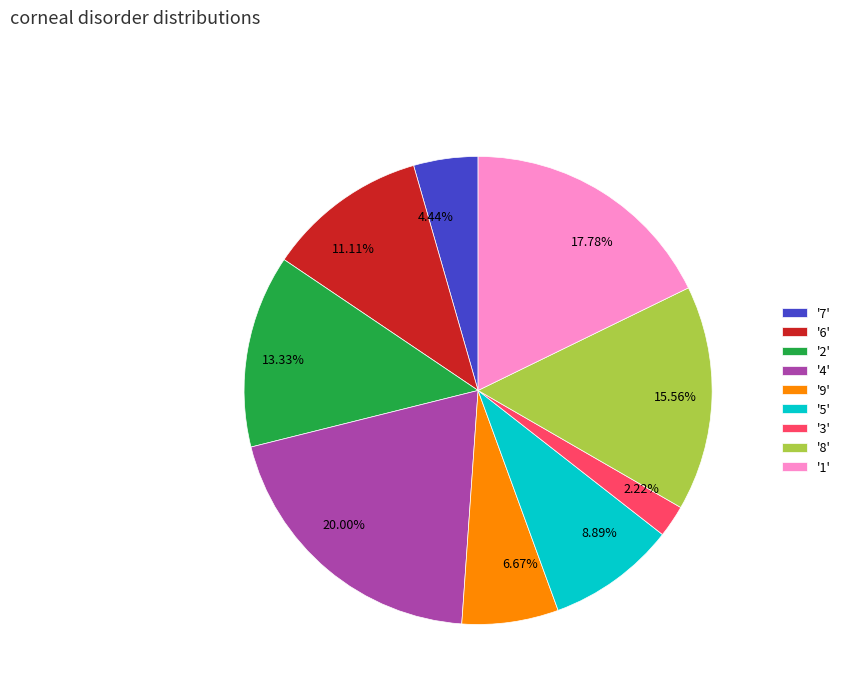

Is there a majority slice in this chart?

No